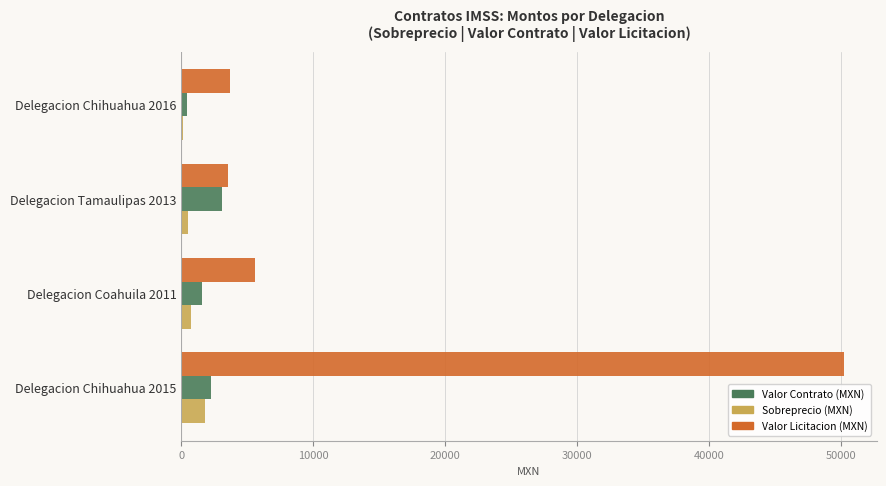

What is the maximum value shown in the chart?

50205.5